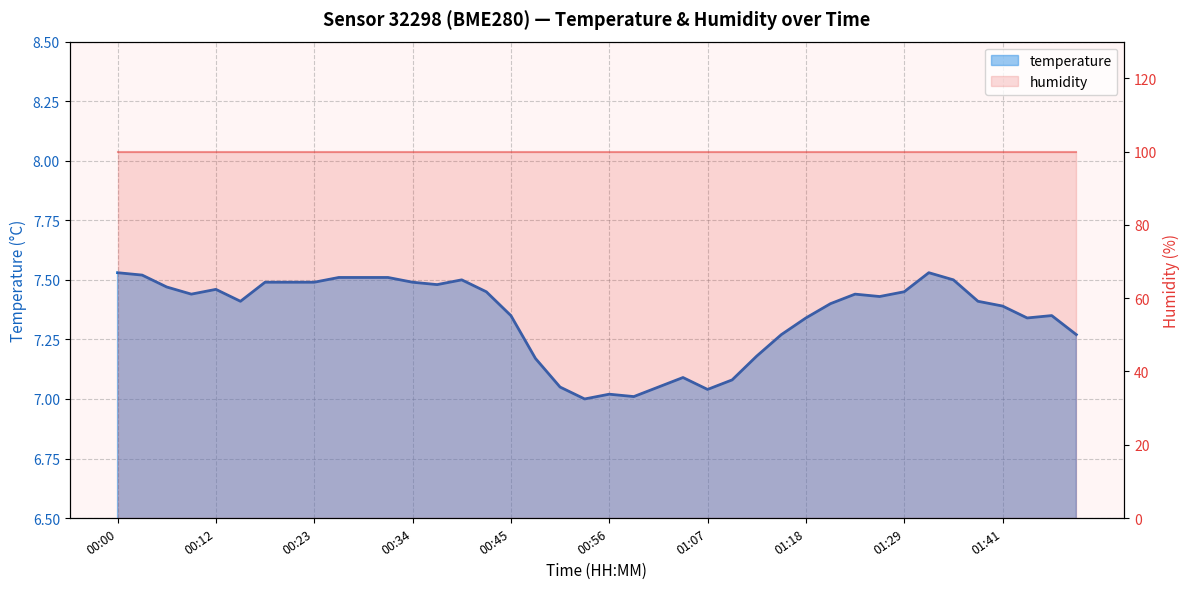

List the labels in order of value, smallest first.

00:53, 00:59, 00:56, 01:07, 00:51, 01:02, 01:10, 01:04, 00:48, 01:13, 01:15, 01:49, 01:18, 01:43, 00:45, 01:46, 01:41, 01:21, 00:14, 01:38, 01:27, 00:09, 01:24, 00:42, 01:29, 00:12, 00:06, 00:37, 00:17, 00:20, 00:23, 00:34, 00:39, 01:35, 00:25, 00:28, 00:31, 00:03, 00:00, 01:32